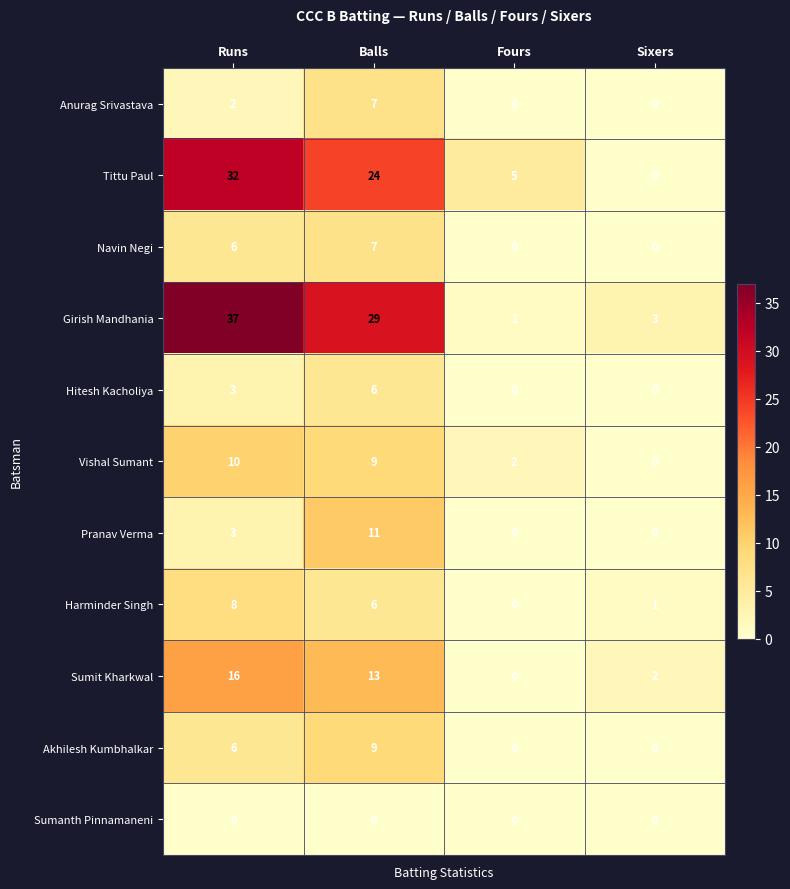

What is the difference between the maximum and minimum values in the Tittu Paul series?

32